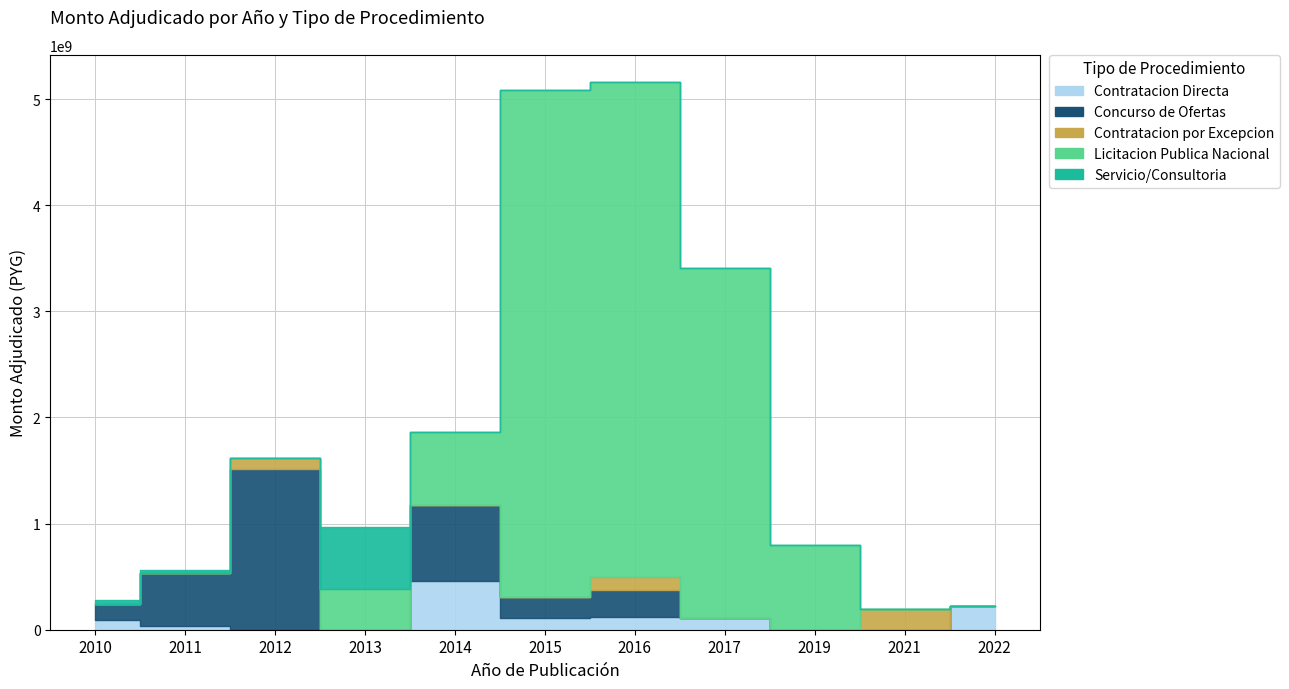

Rank the categories by Concurso de Ofertas value from highest to lowest.

2012, 2014, 2011, 2016, 2015, 2010, 2013, 2017, 2019, 2021, 2022